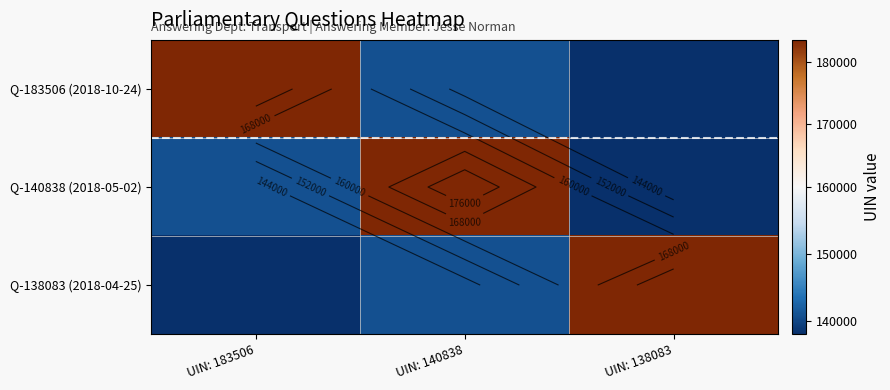

Is the value of Q-138083 (2018-04-25) at UIN: 183506 greater than the value of Q-140838 (2018-05-02) at UIN: 138083?

No